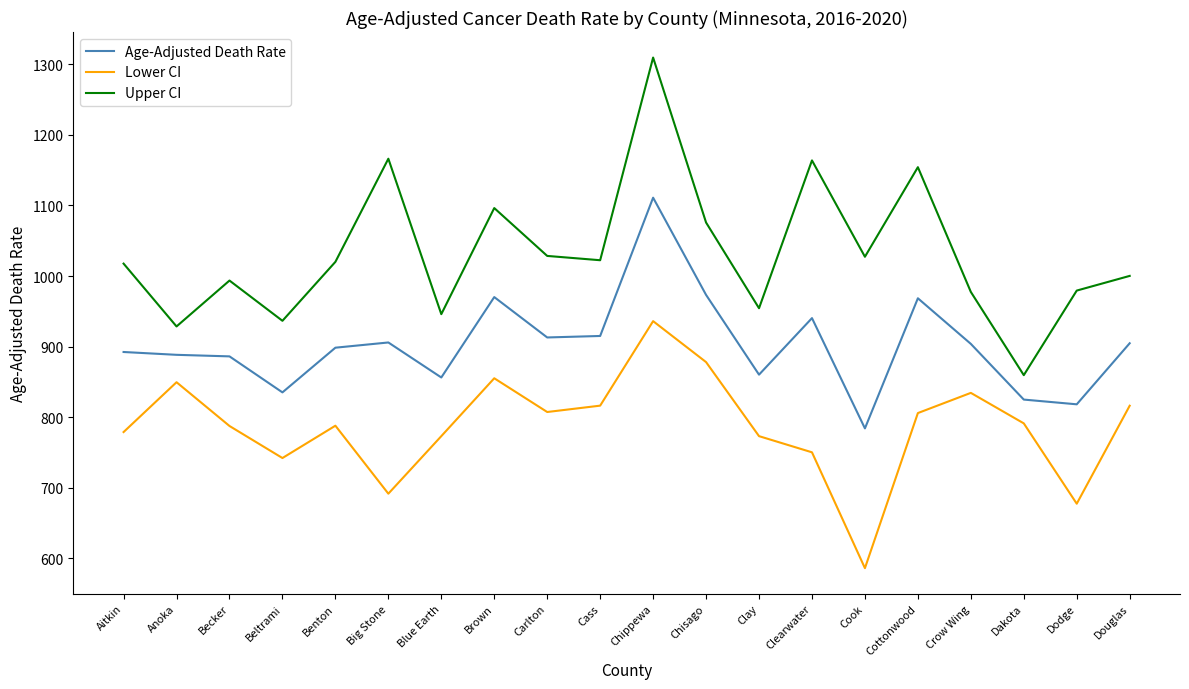

Read the Age-Adjusted Death Rate value at Anoka.

888.4